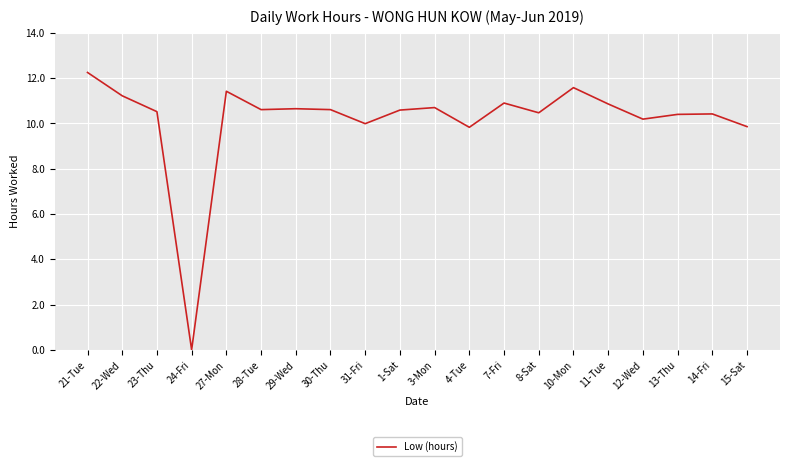

Which has a higher value, 21-Tue or 15-Sat?

21-Tue